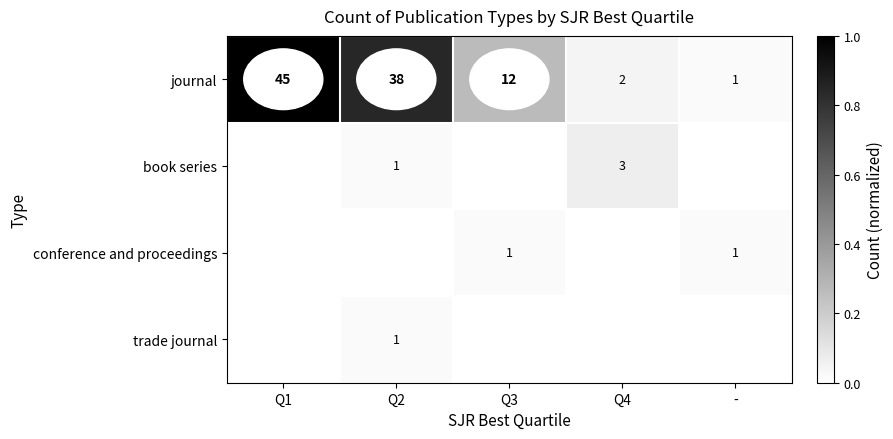

What is the difference between the maximum and minimum values in the journal series?

44